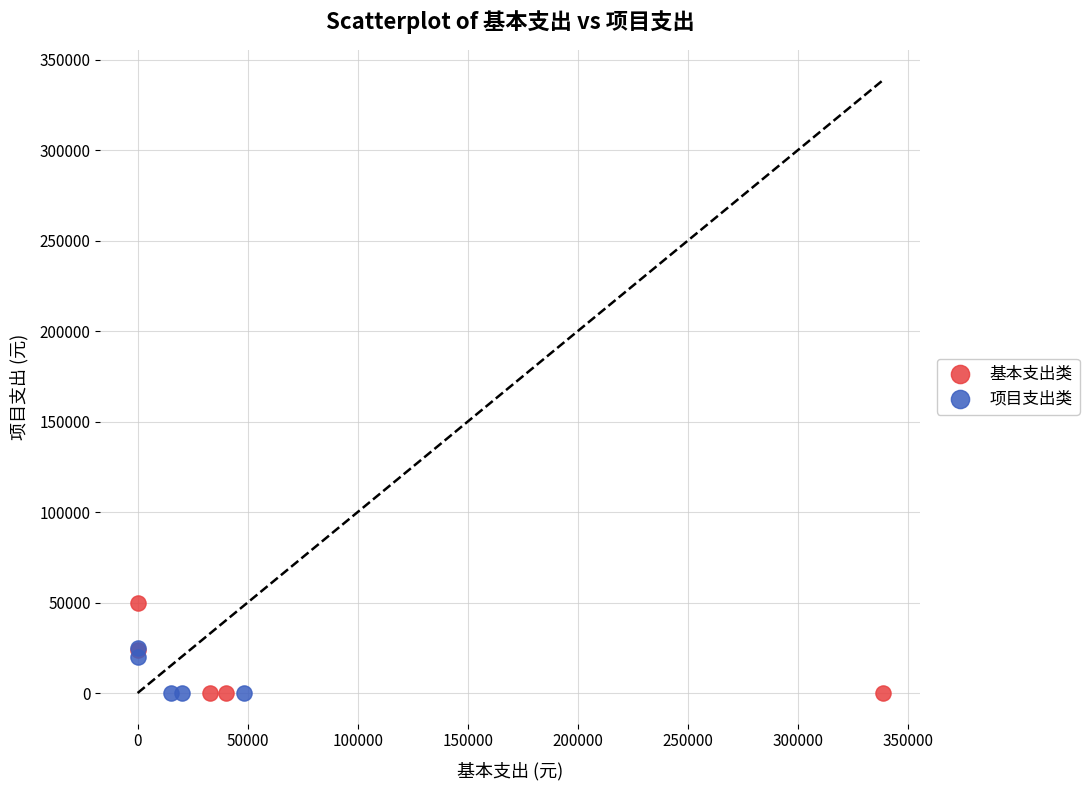

What are all the series names shown in the legend?

基本支出类, 项目支出类